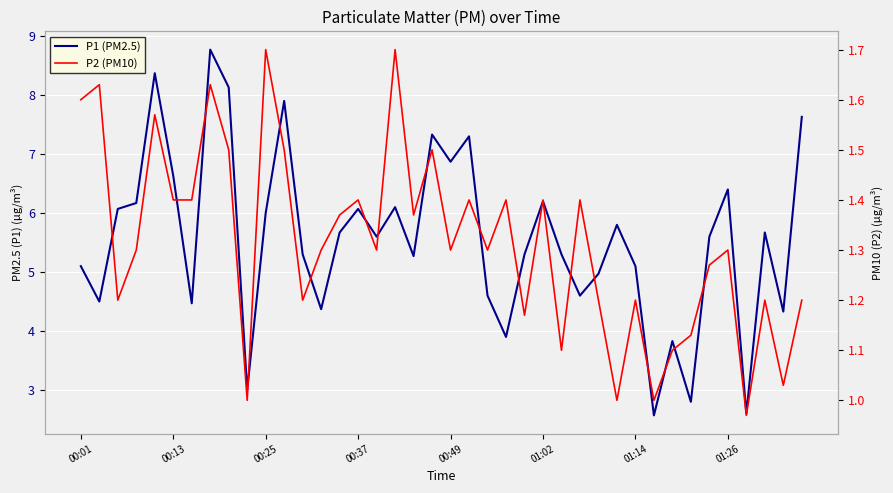

List the series in order of their peak value, highest first.

P1 (PM2.5), P2 (PM10)